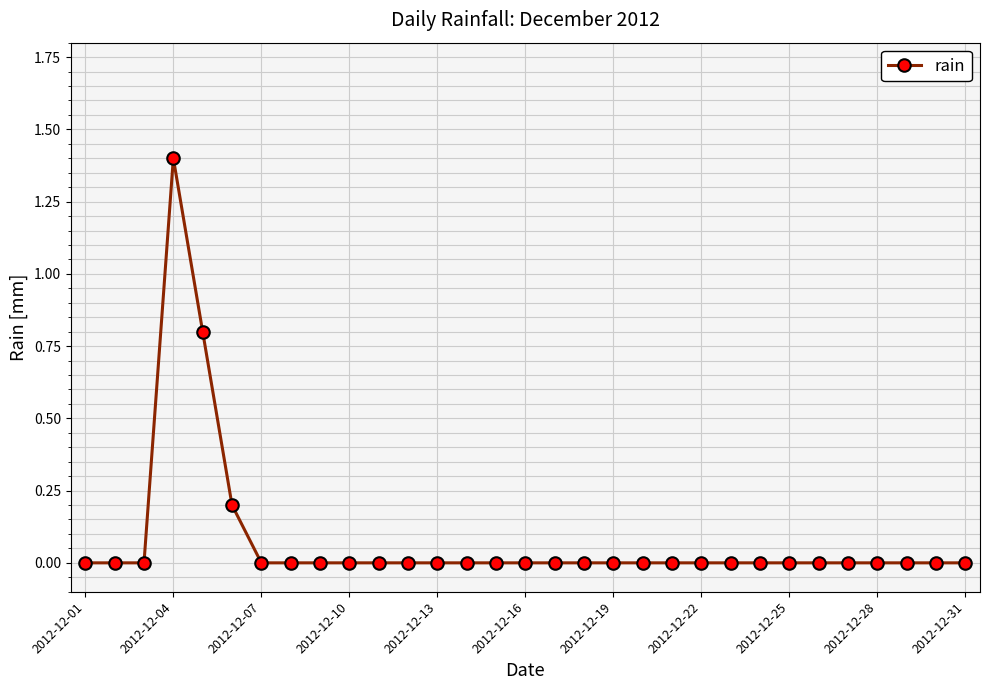

Is this an area chart (filled region under the line)?

No